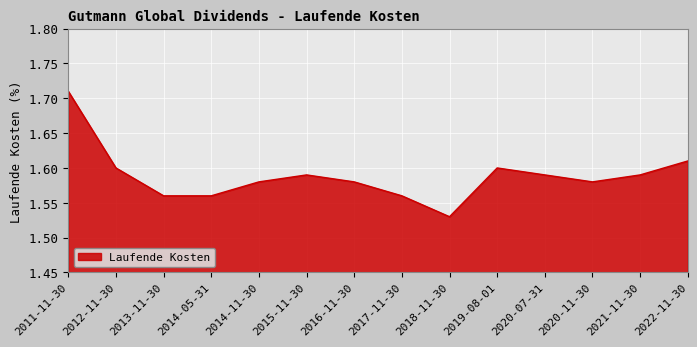

Which category has the lowest value across all series?

2018-11-30